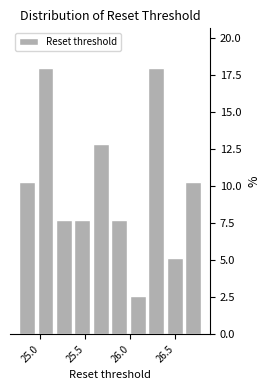

What is the height of the bar covering 25.35 to 25.55 on the x-axis? Neither the bar edges nor the heights are printed on the chart, so give them approximately, as read against the axes.

7.5